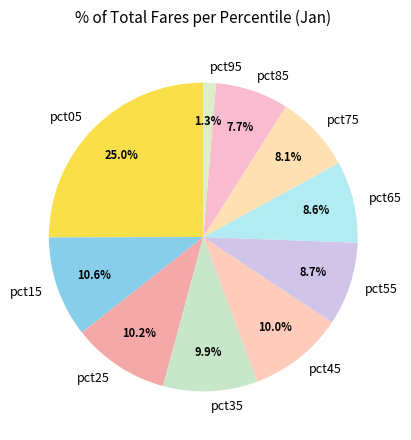

Count the number of slices in the pie.

10